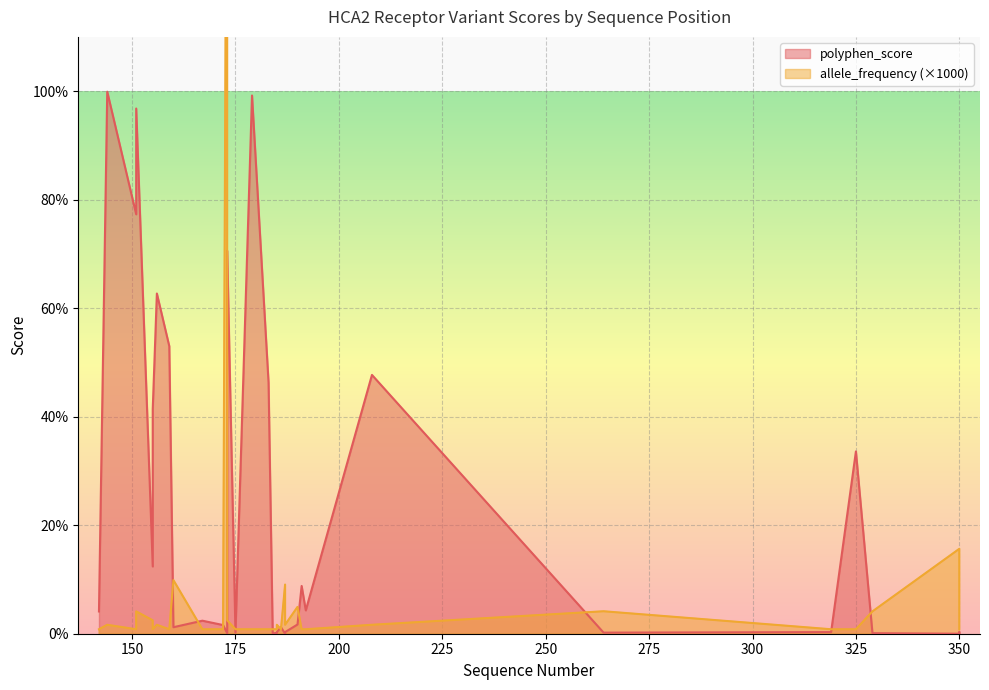

Is the value of allele_frequency at 325 greater than the value of polyphen_score at 185?

No